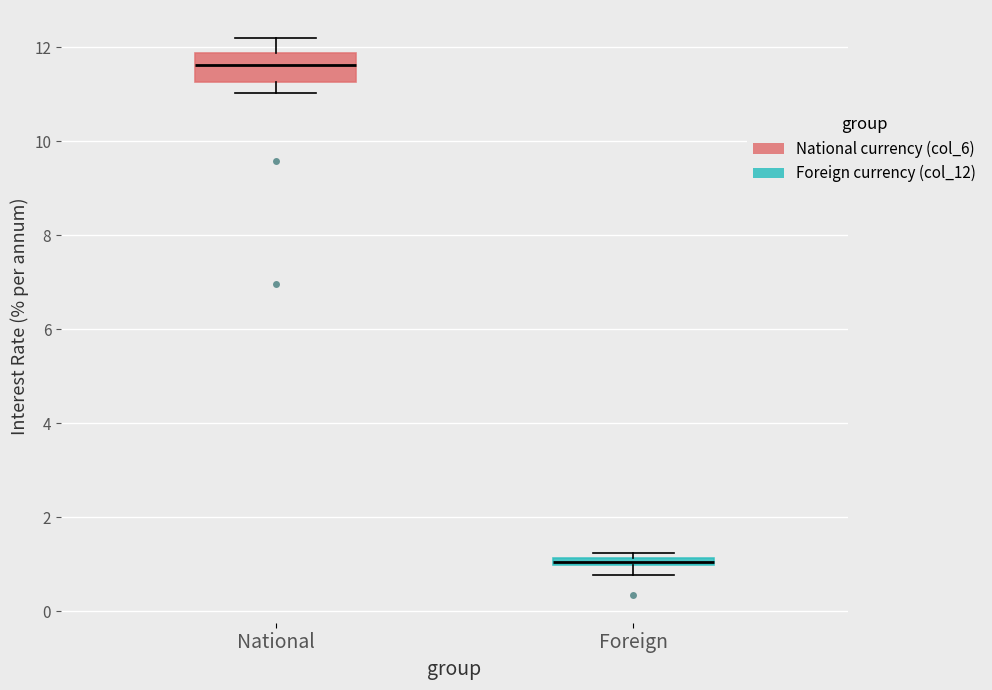

Which box has the highest median line?

National